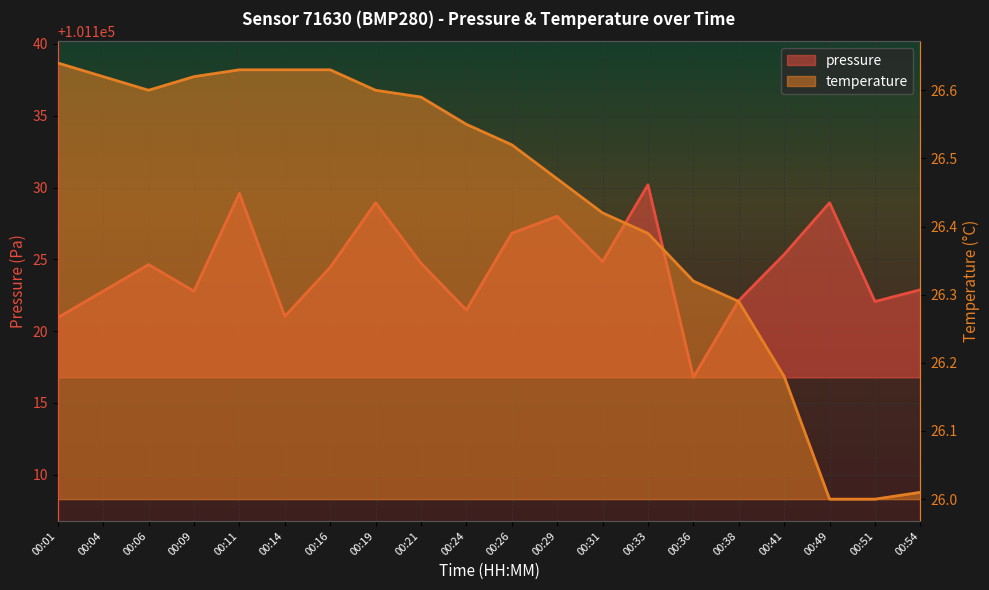

Where is the first local minimum for pressure?

00:09